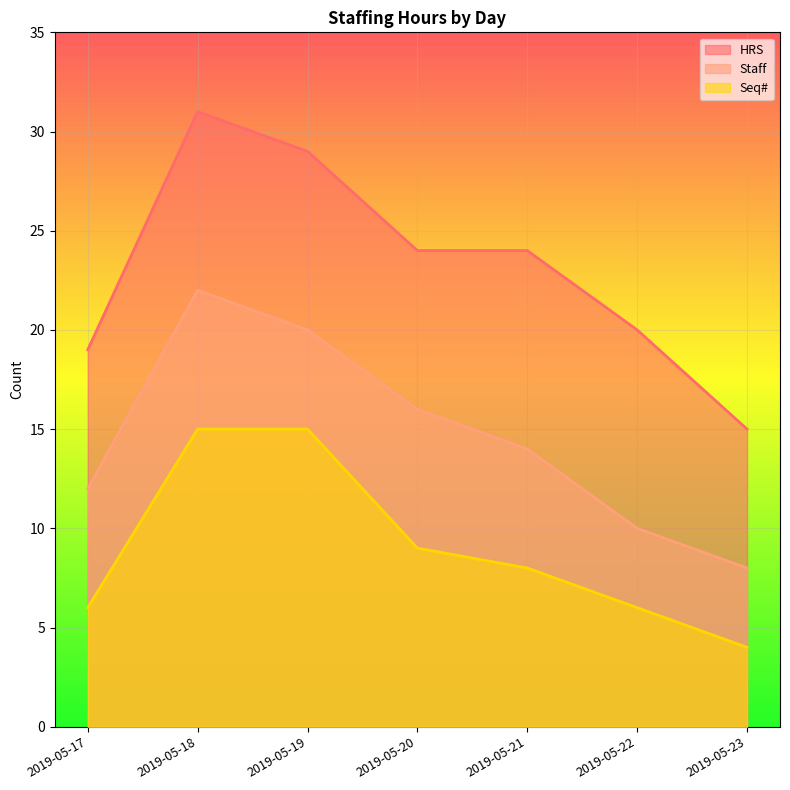

What is the sum of all HRS values?

162